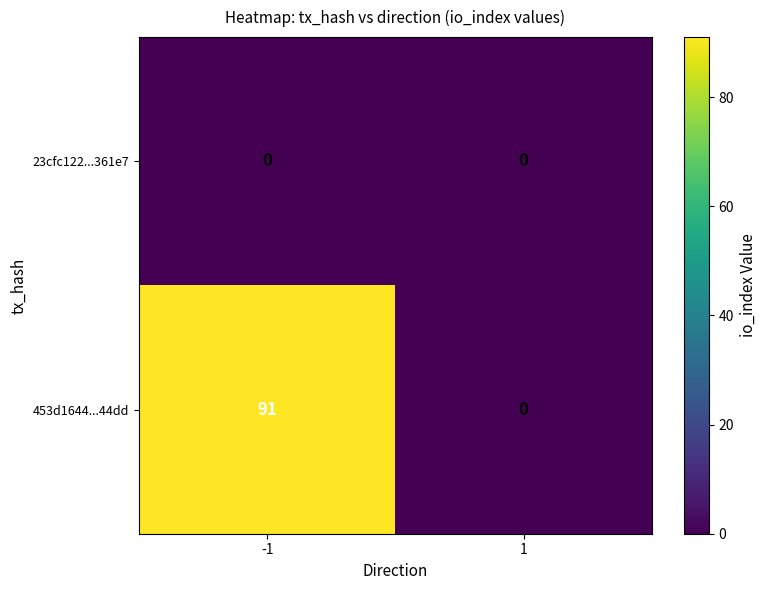

List the series in order of their overall mean, highest first.

453d1644...44dd, 23cfc122...361e7